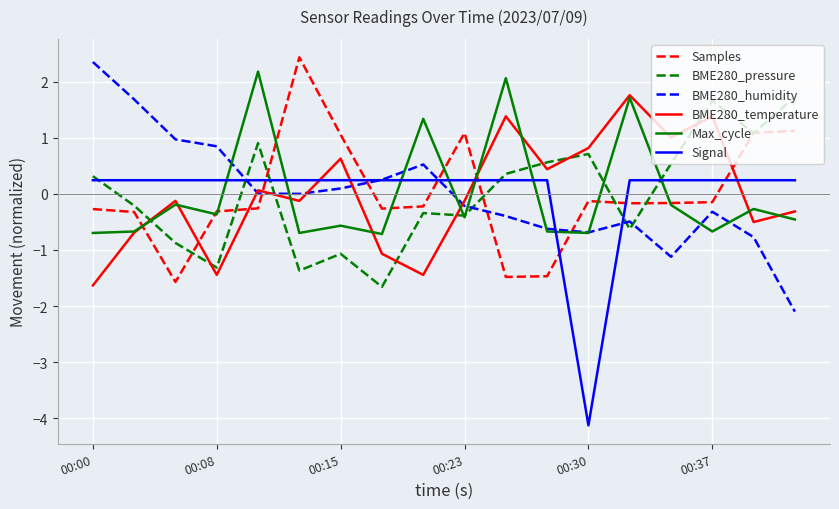

After their last crossing, which series has the higher values: Samples or Signal?

Samples